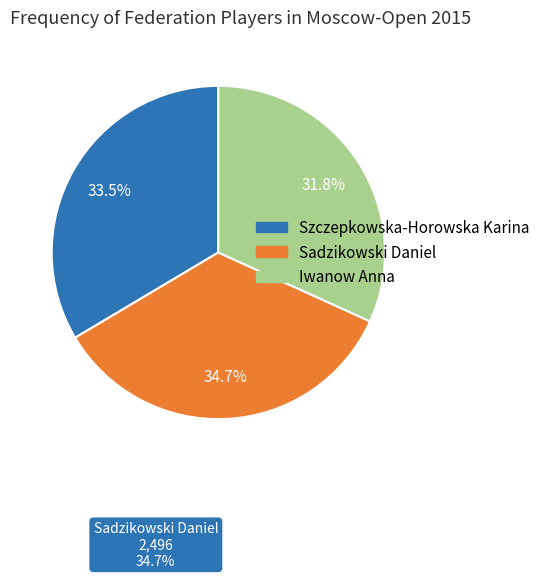

Count the number of slices in the pie.

3